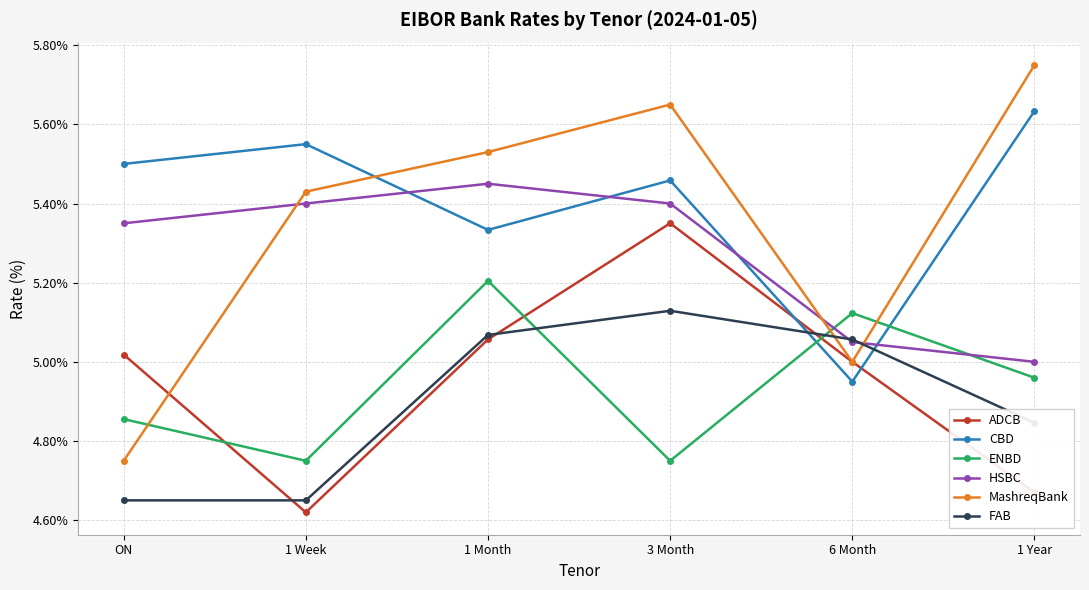

What is the spread (max minus min) of values at 1 Month?

0.5